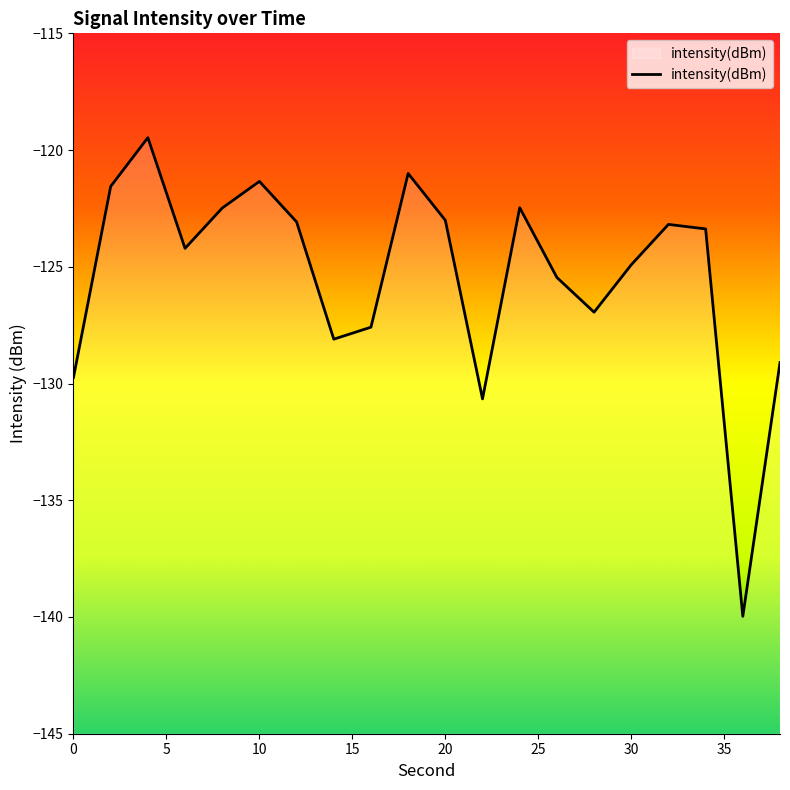

What is the minimum value shown in the chart?

-140.0